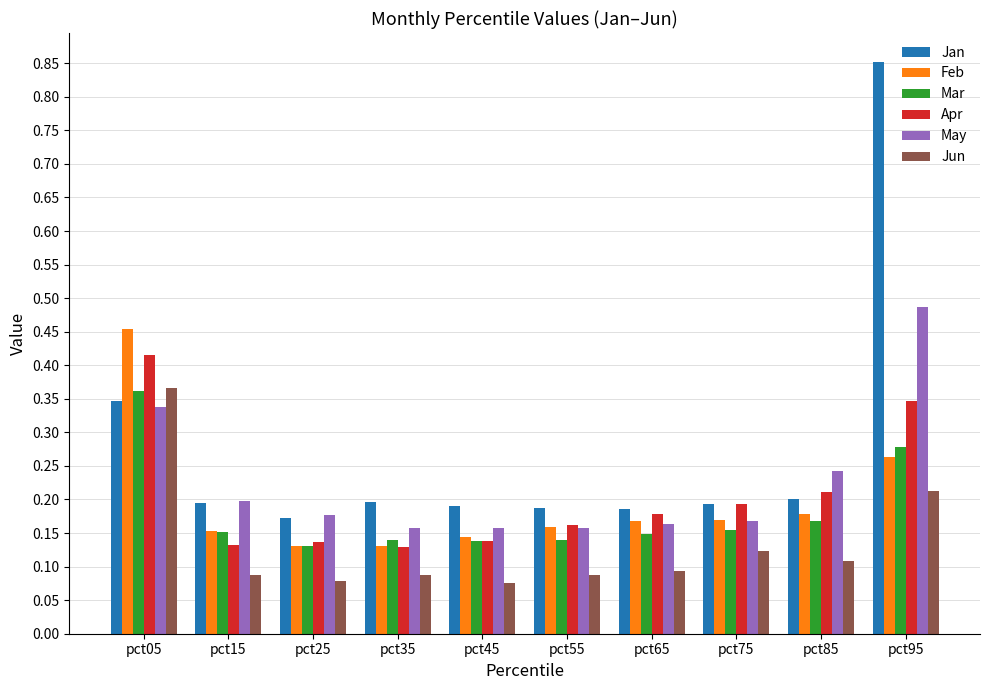

Which series changed the most between pct05 and pct25?

Feb